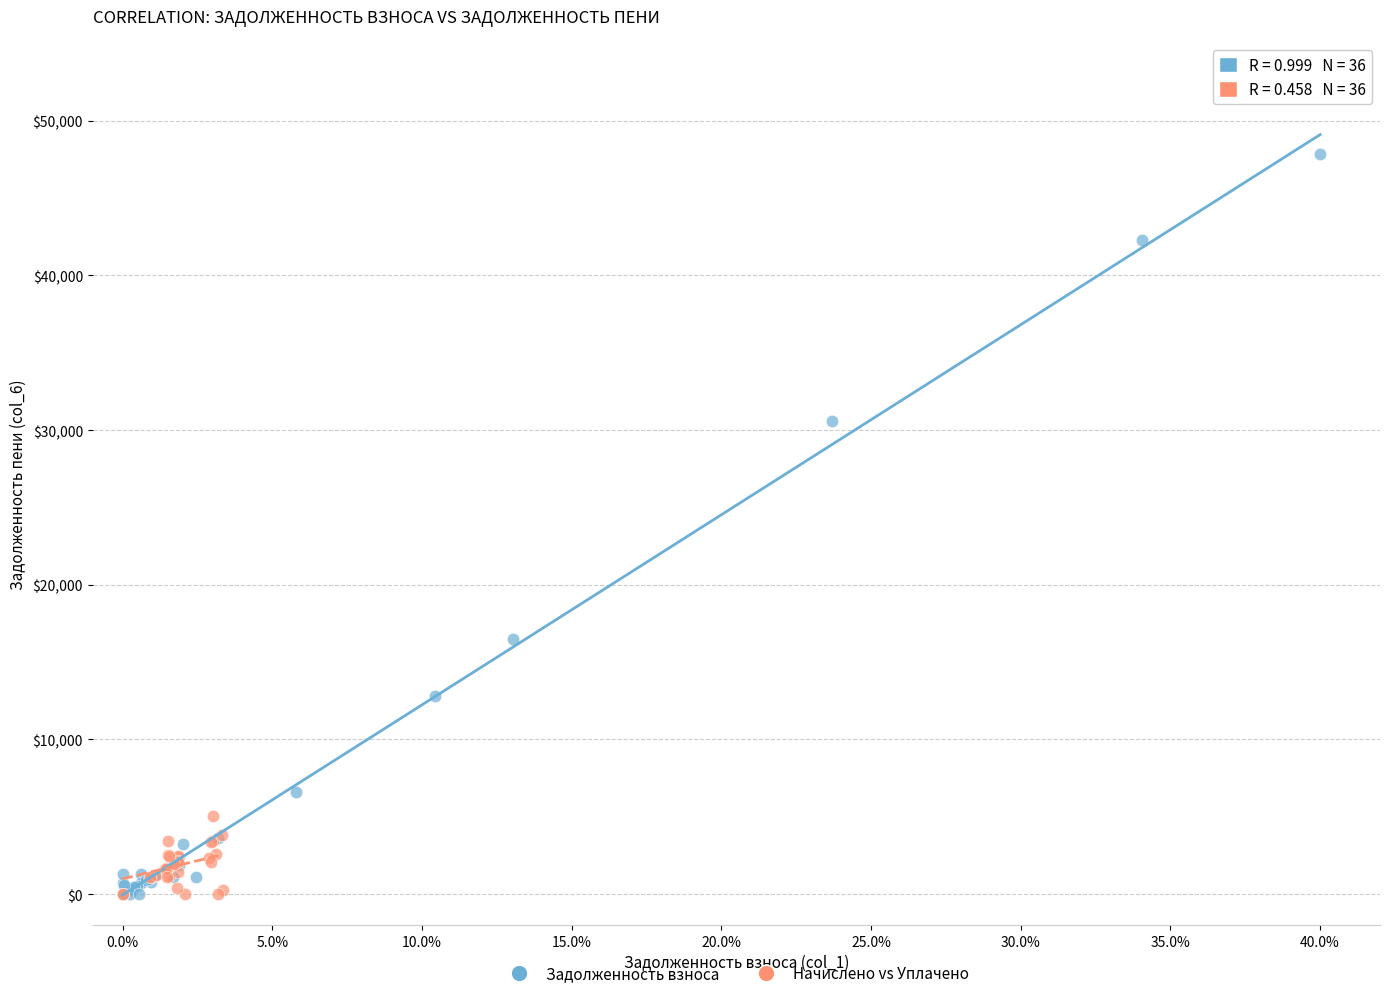

Which series has the widest spread of Y values?

Задолженность взноса